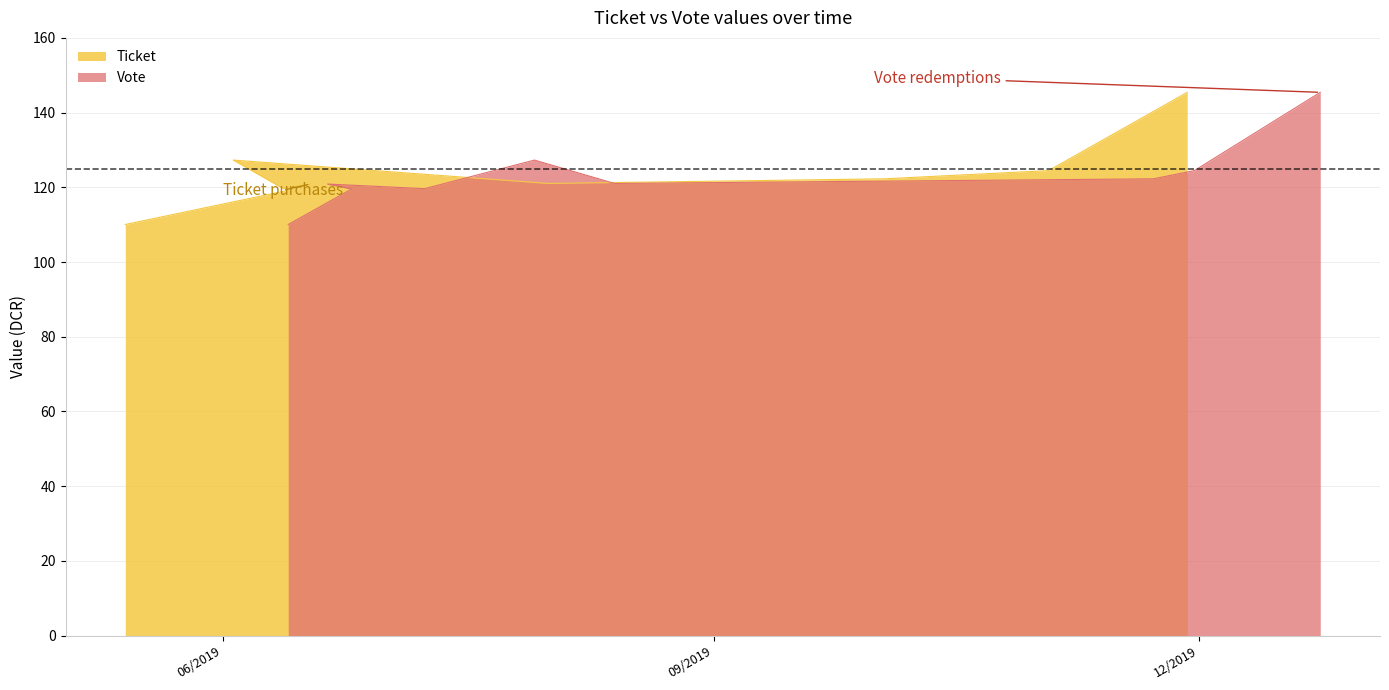

Which series has the largest range (max minus min)?

Ticket